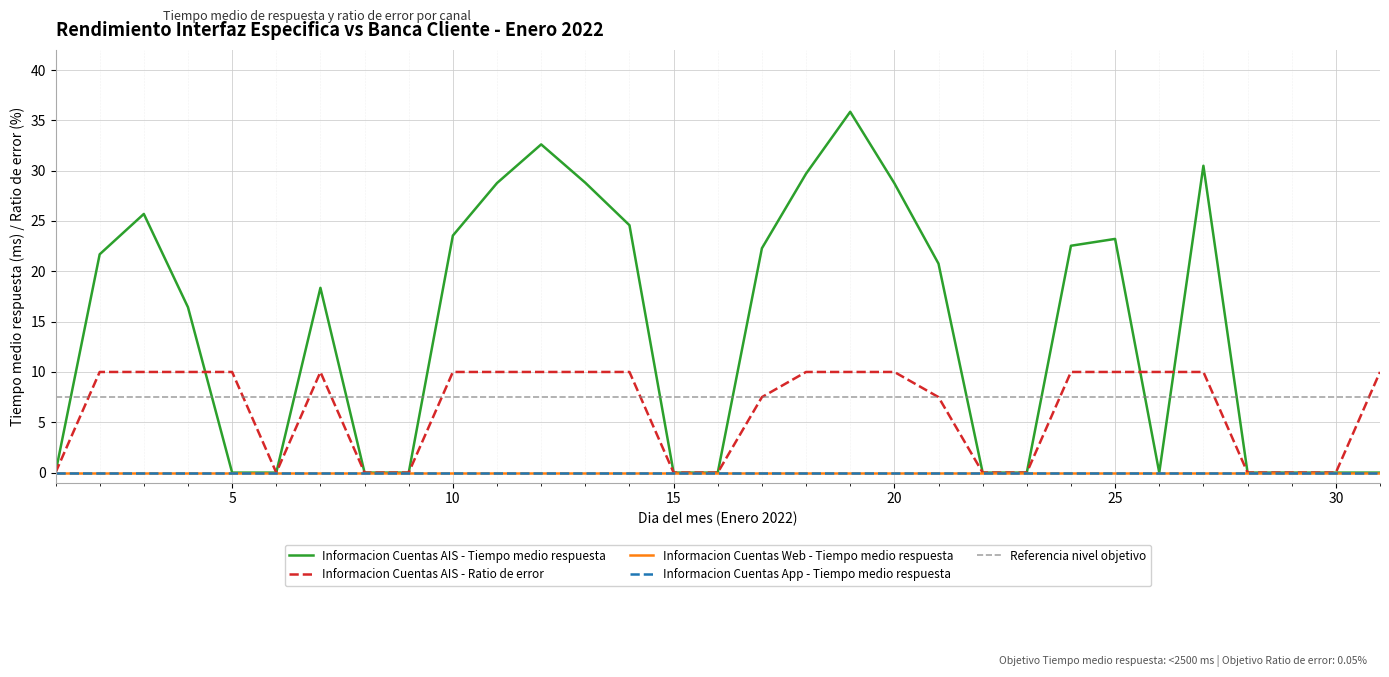

Count the number of categories in the chart.

31